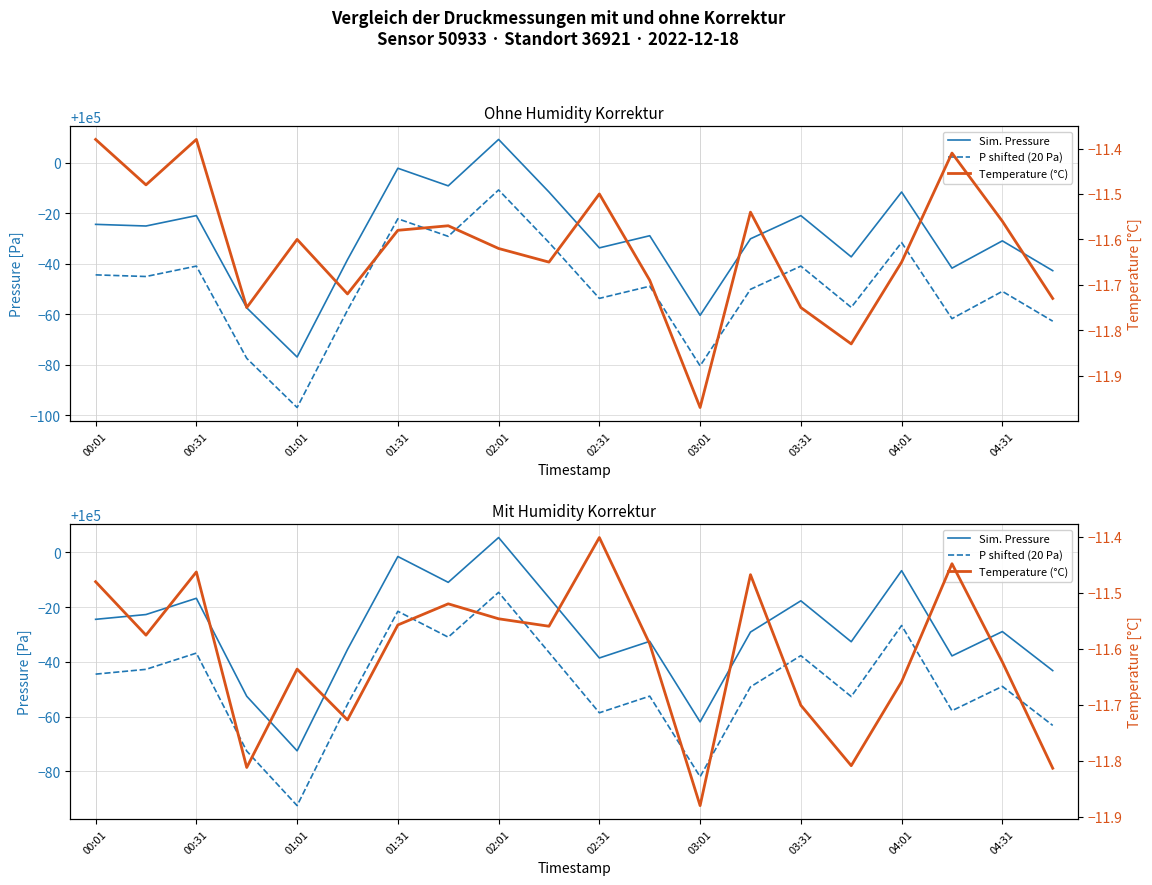

Which series has the largest total across all categories?

Sim. Pressure